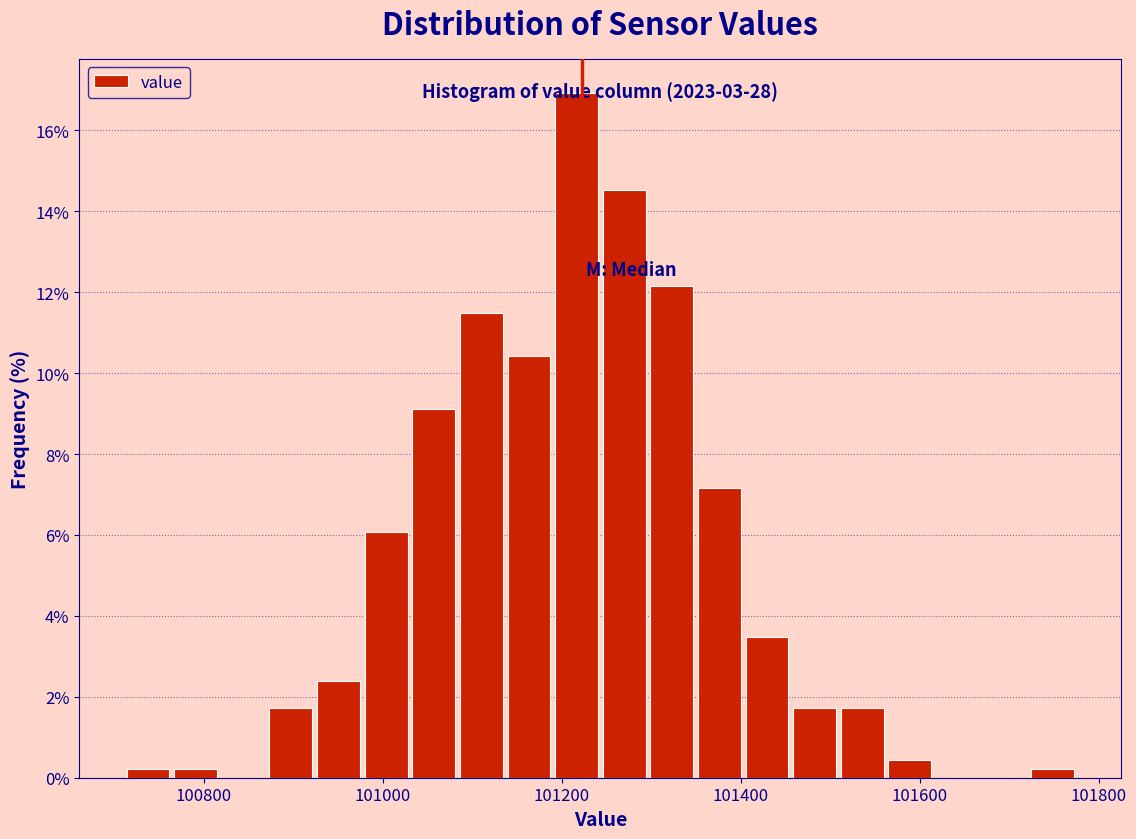

Read against the x-axis, roughly where is the centre of the tallest bar?

101220